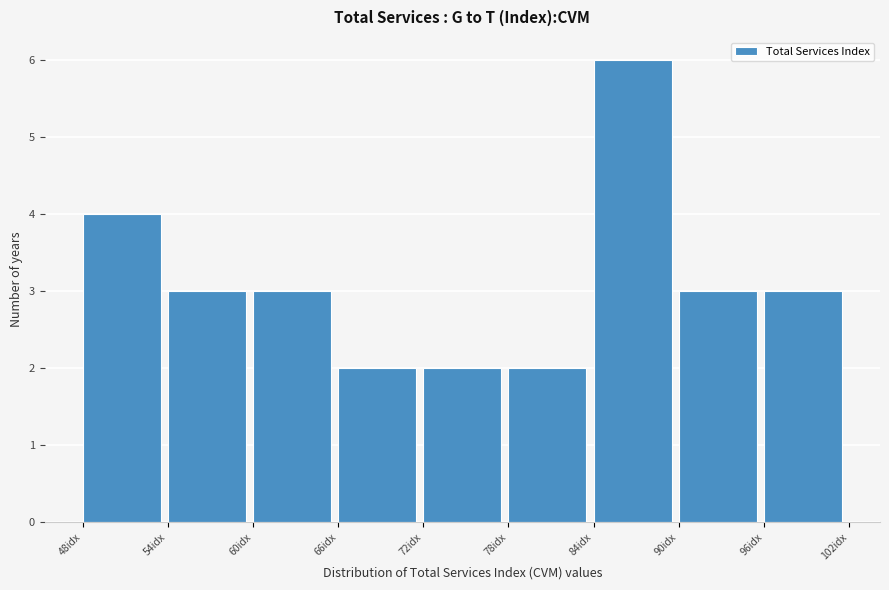

What is the height of the bar covering 54 to 60 on the x-axis? The values are not printed on the chart, so give them approximately, as read against the axis.

3